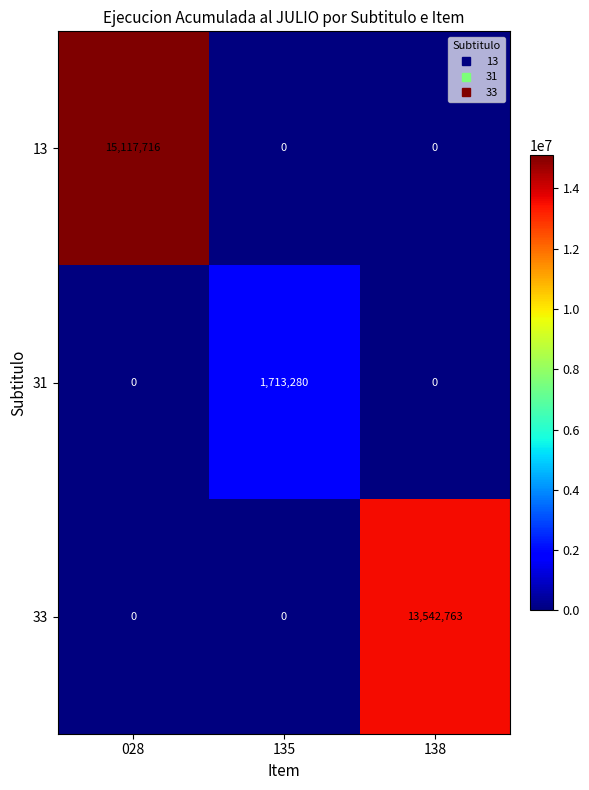

The value of 13 at 138 is 4899231. True or false?

False